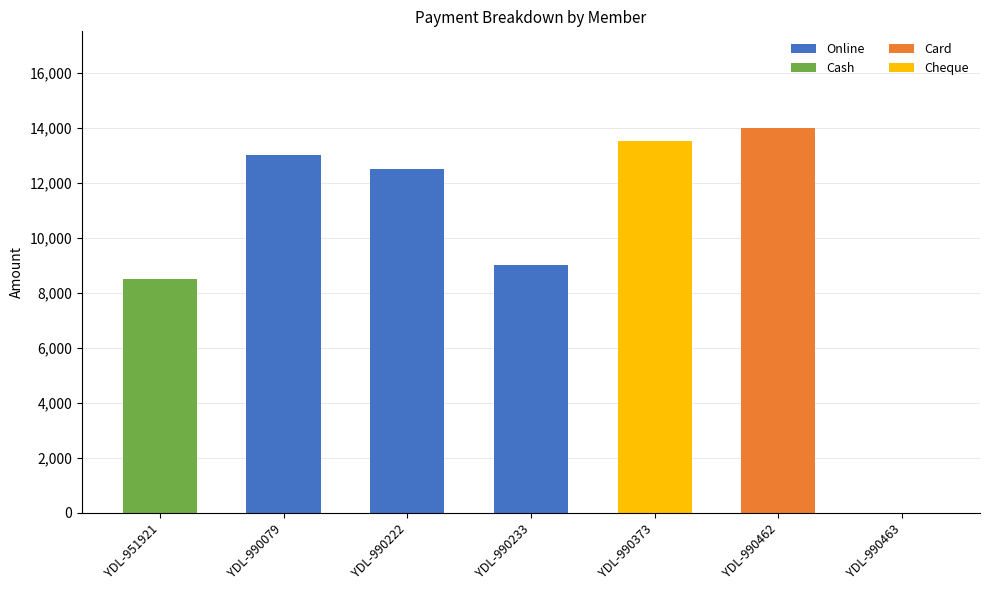

What is the total value across all series at YDL-990079?

13000